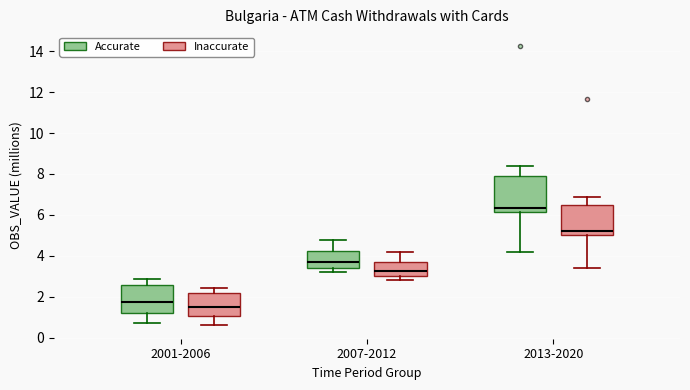

Which box's median line is the lowest?

2001-2006 (Inaccurate)